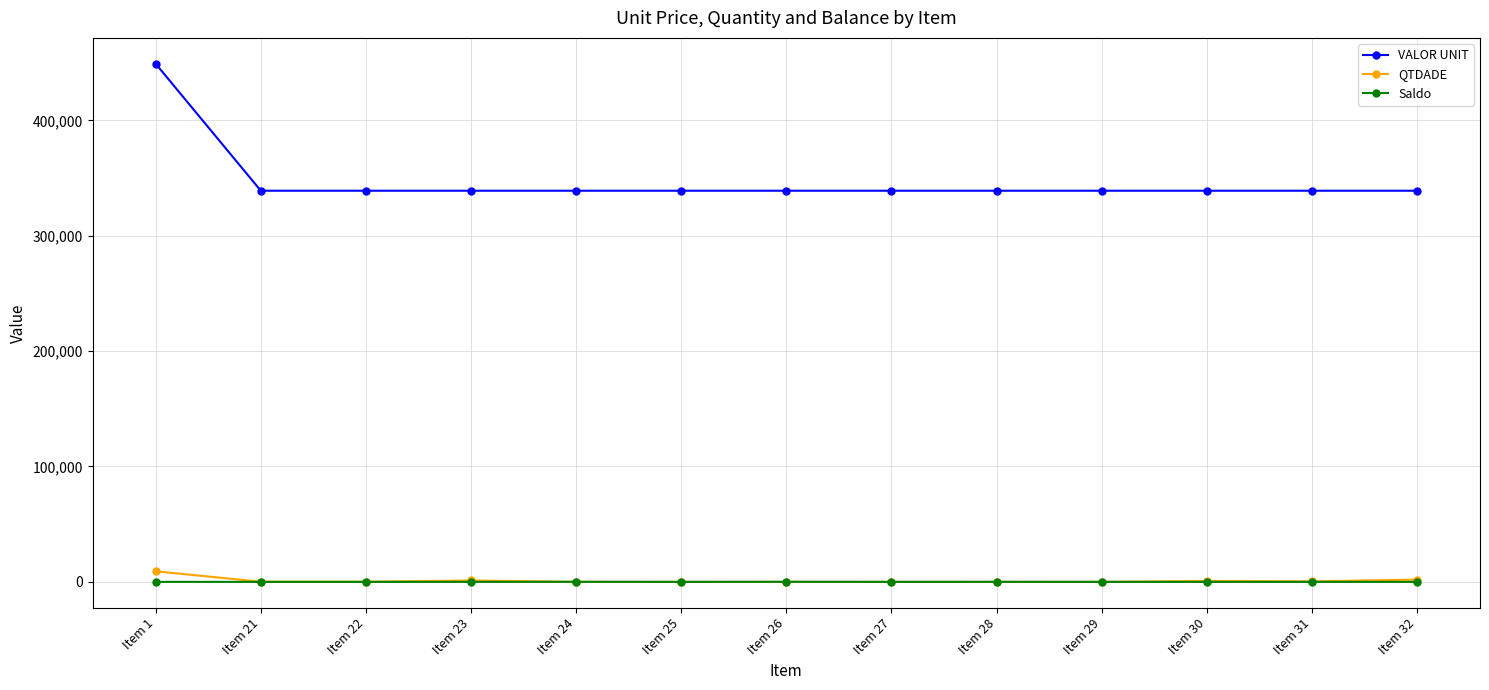

True or false: QTDADE and VALOR UNIT cross at least once.

False